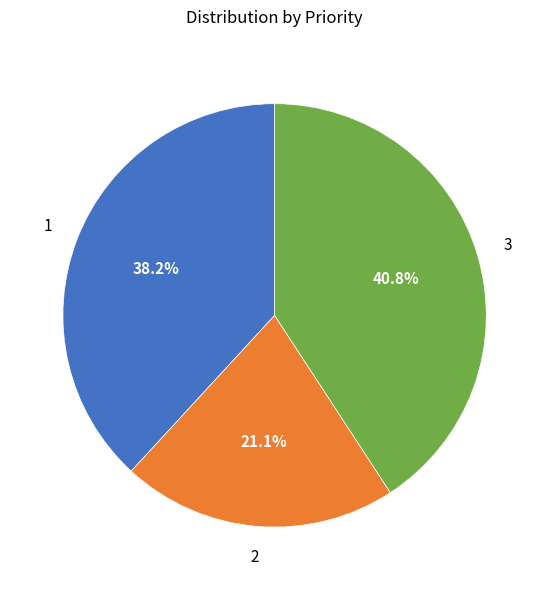

Is there any slice that represents more than half of the pie?

No